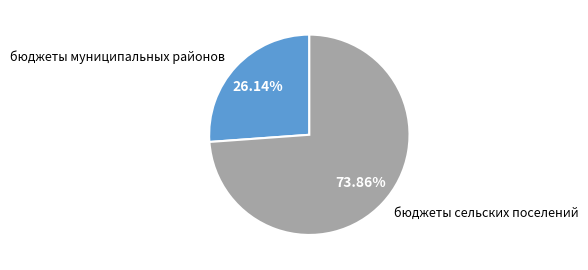

To the nearest percent, what portion does бюджеты сельских поселений represent?

74%